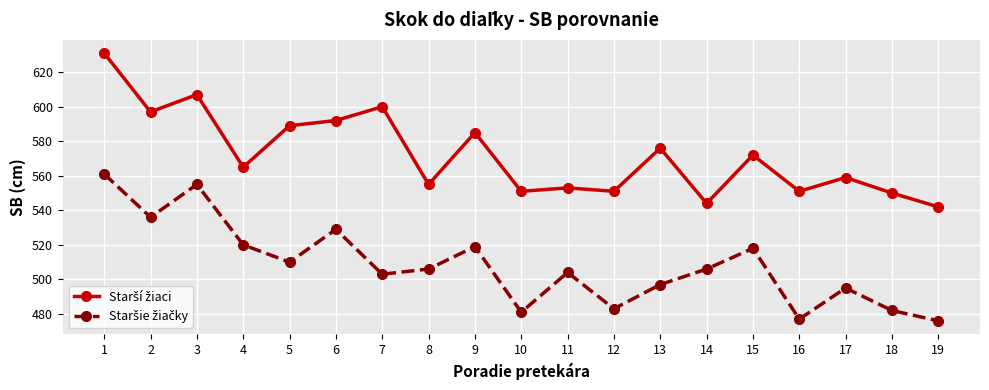

What is the total value across all series at 6?

1121